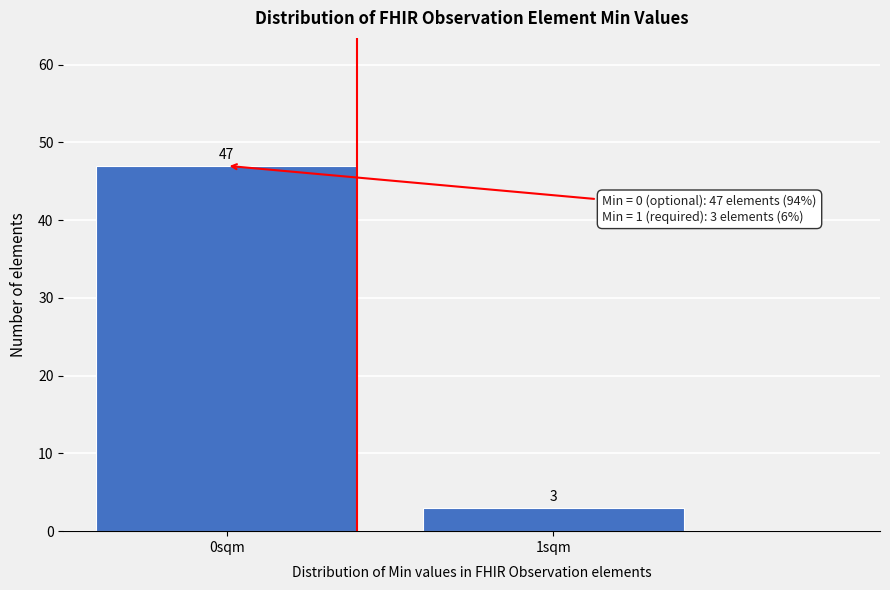

Reading right to left, what are all the values shown in this chart?

3	47